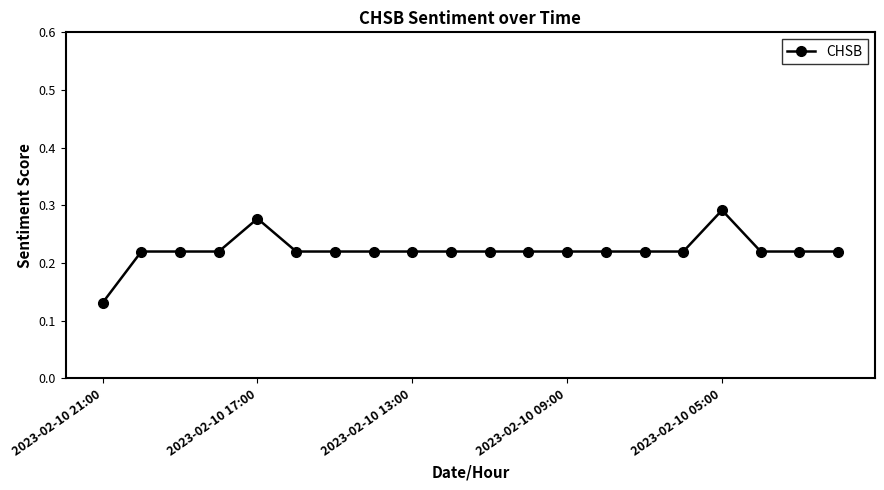

Count the values in the range 0 to 1.

20